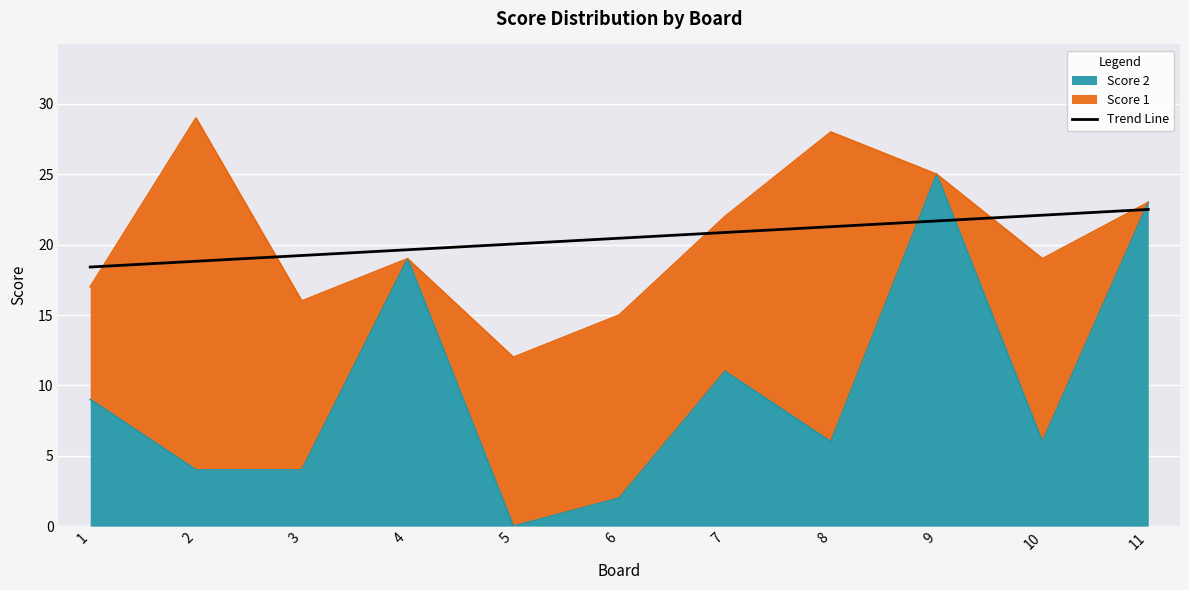

The chart shows a value of 32.8 at 11. True or false?

False